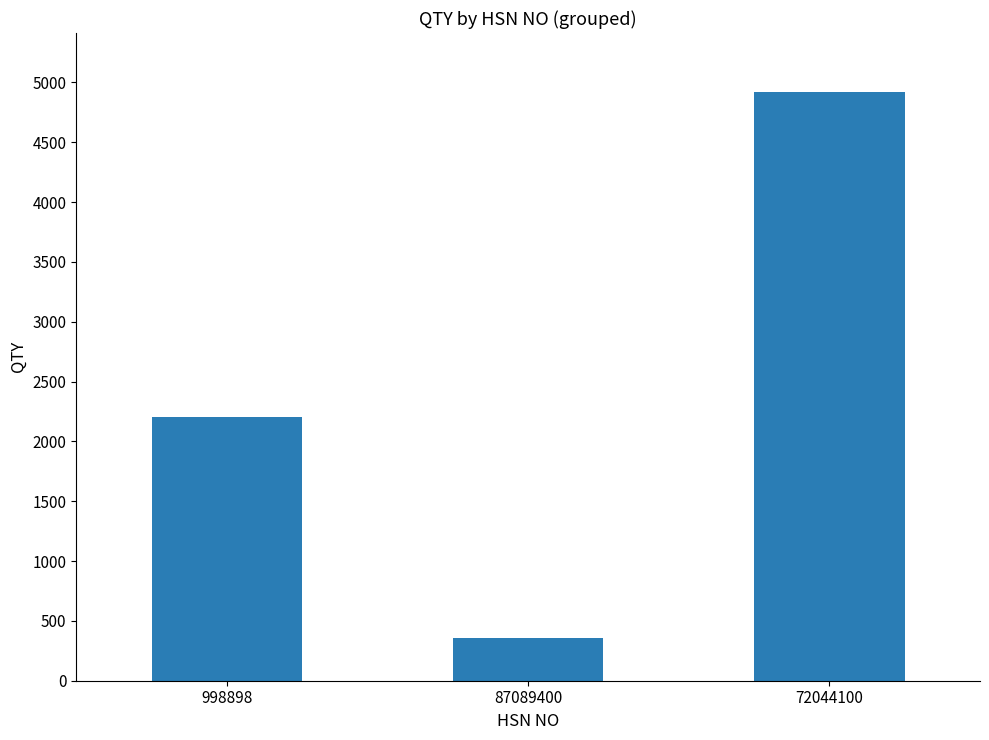

What is the sum of all values?

7479